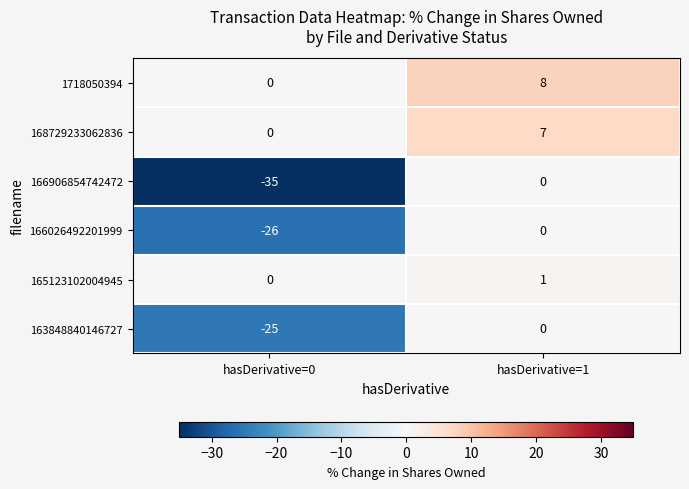

What is the difference between the highest and lowest values at hasDerivative=0?

35